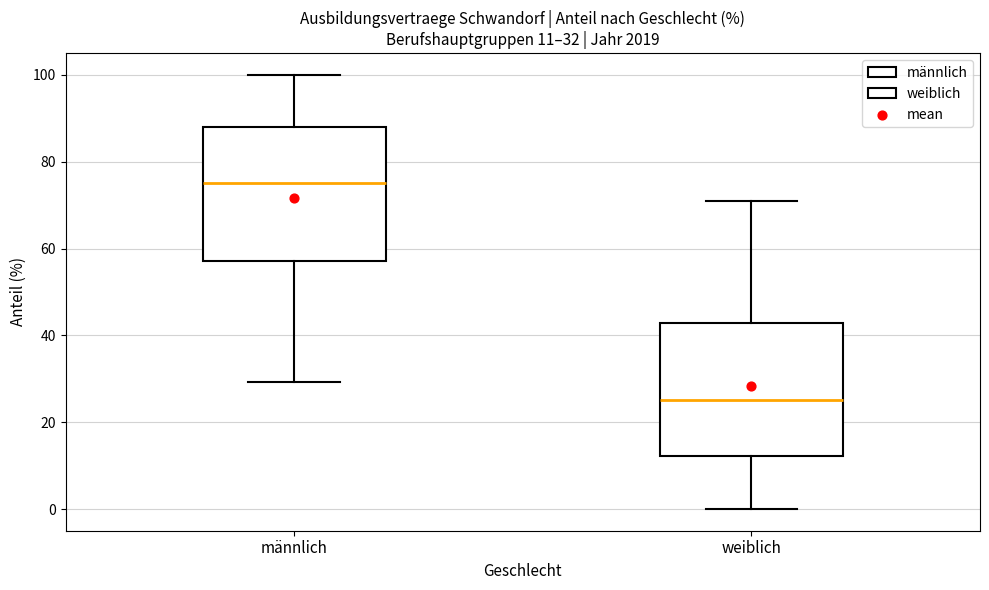

Which box has the lowest median line?

weiblich